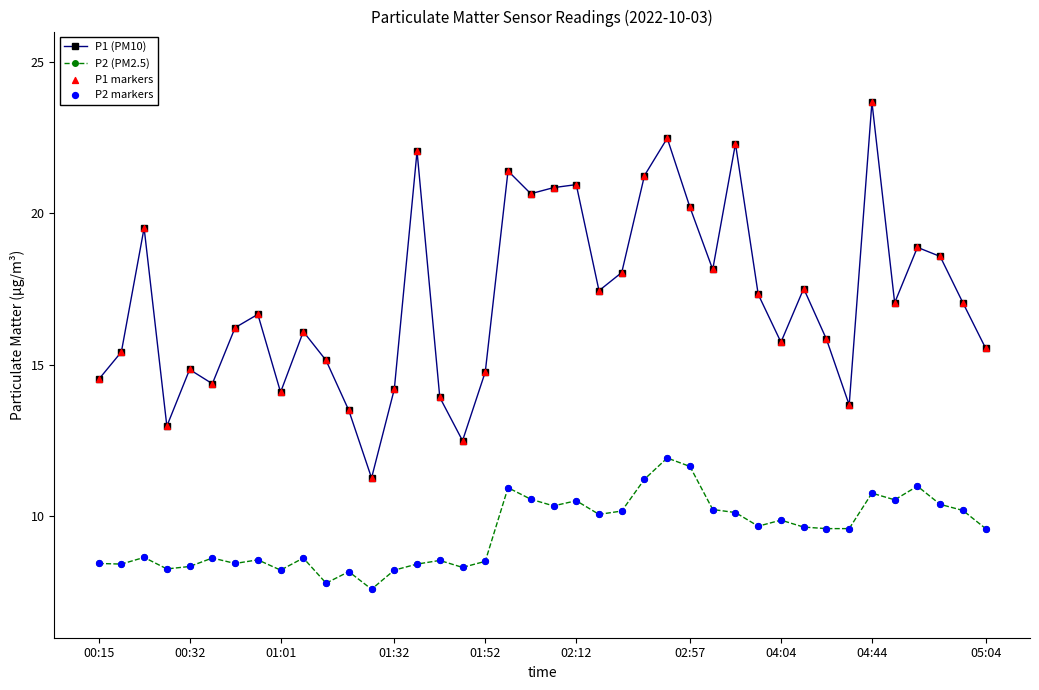

Which series has the largest total across all categories?

P1 (PM10)